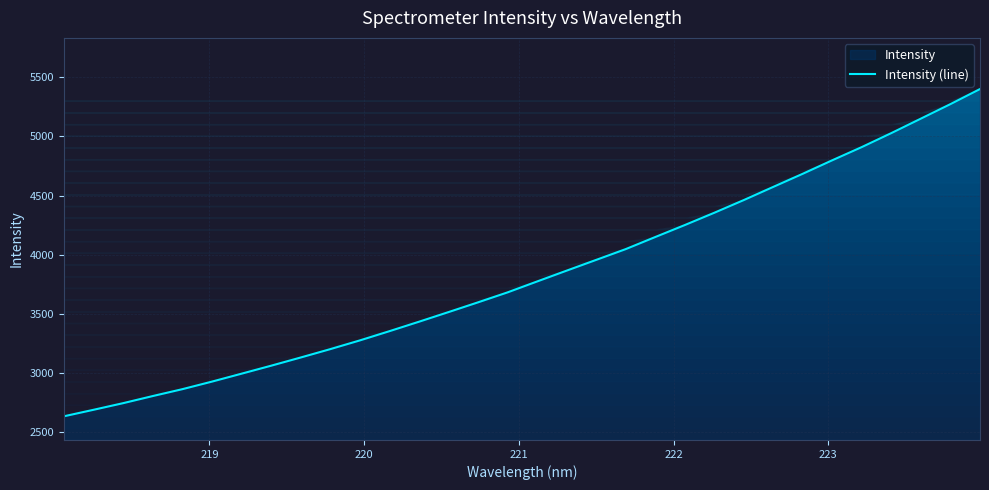

How many data points does each series have?

32